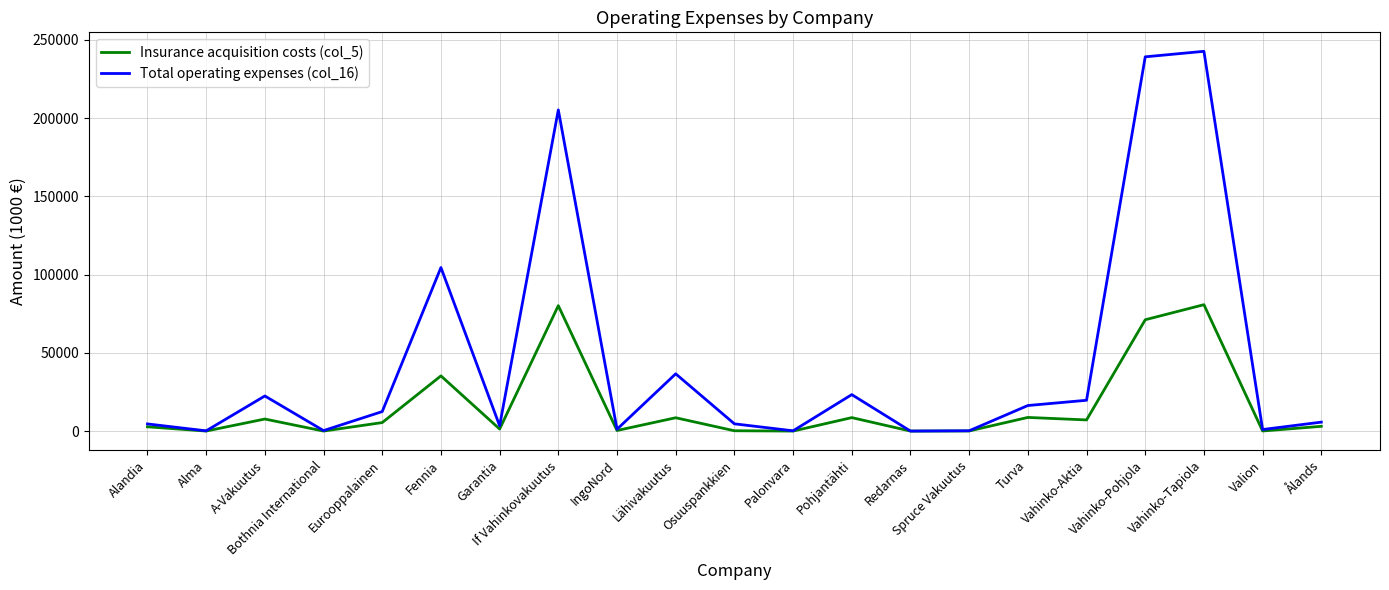

What is the total value across all series at A-Vakuutus?

30126.9